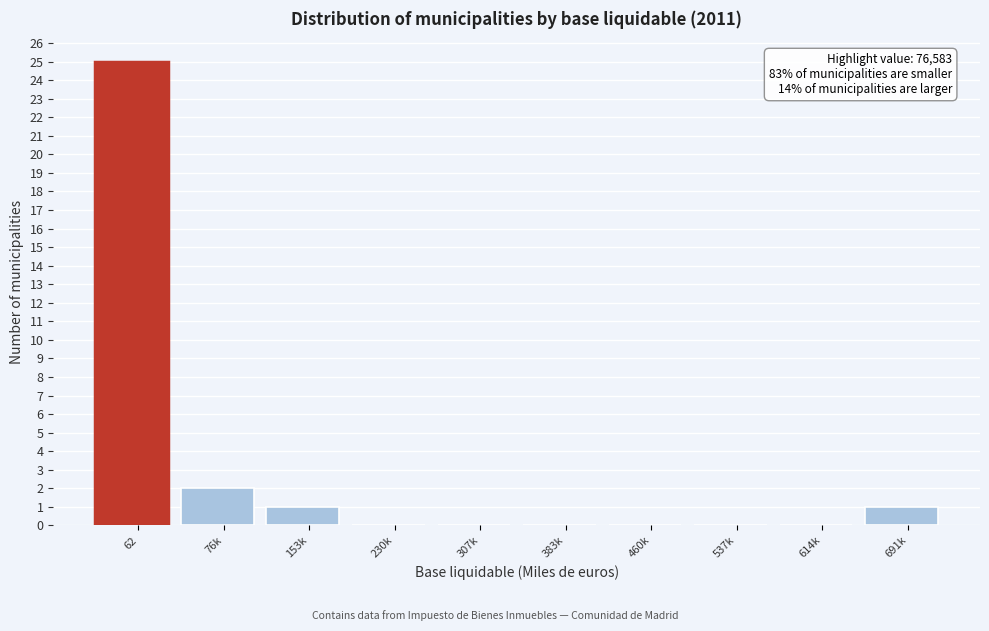

Reading left to right, transcribe all the data shown in this chart.

62=25	76k=2	153k=1	230k=0	307k=0	383k=0	460k=0	537k=0	614k=0	691k=1